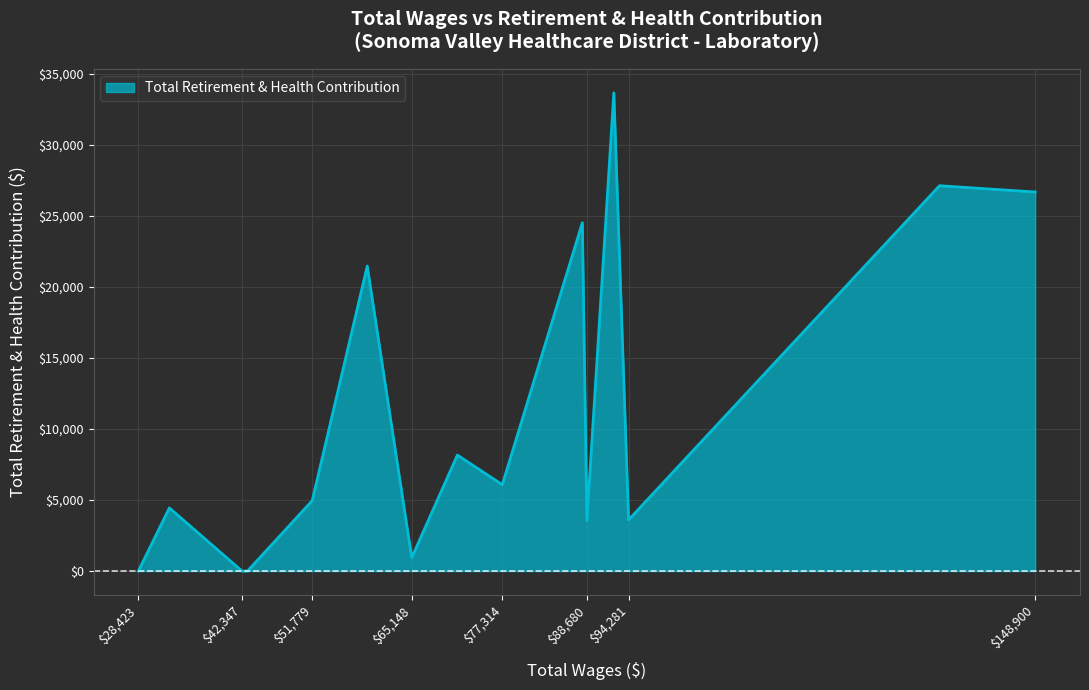

What is the greatest value displayed?

33657